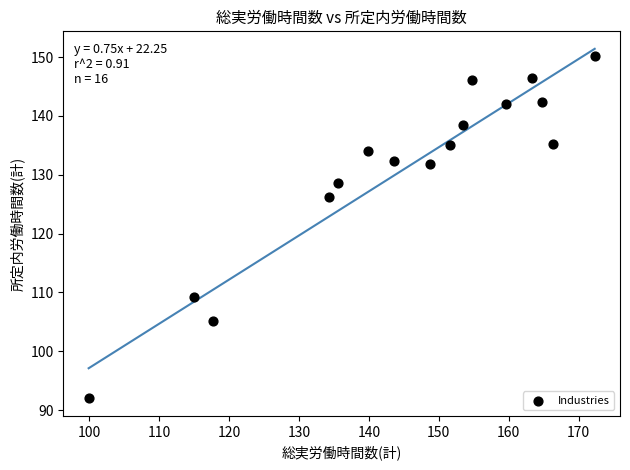

What Y value in the scatter plot is closest to 121?

126.3